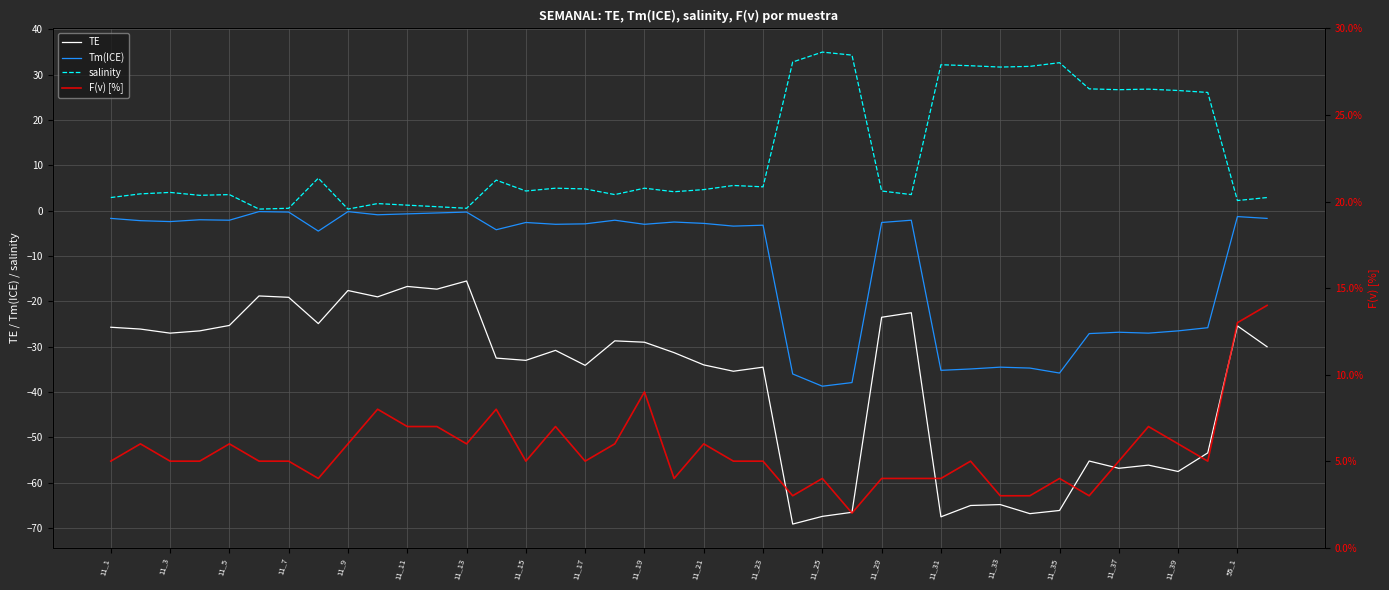

How many data points in salinity are above 4?

25